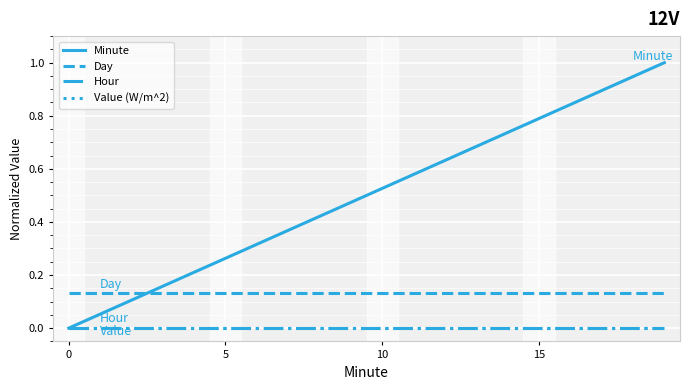

How many lines are shown in the chart?

4